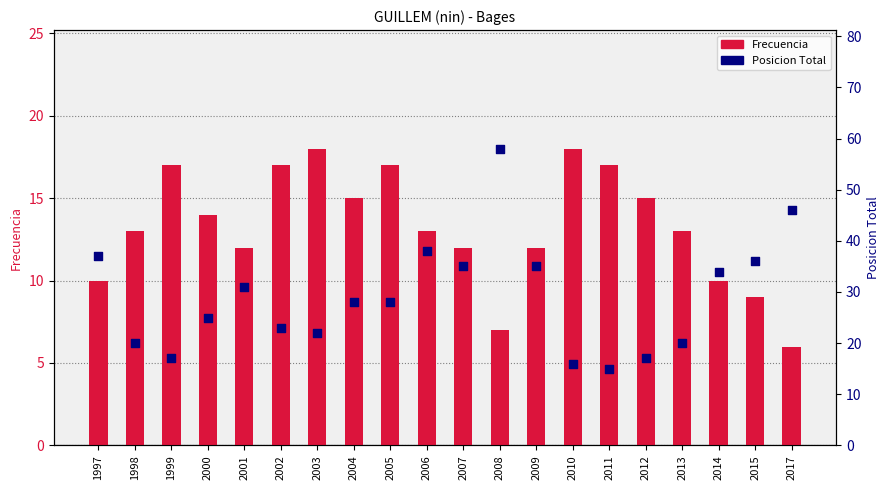

What are all the series names shown in the legend?

Frecuencia, Posicion Total